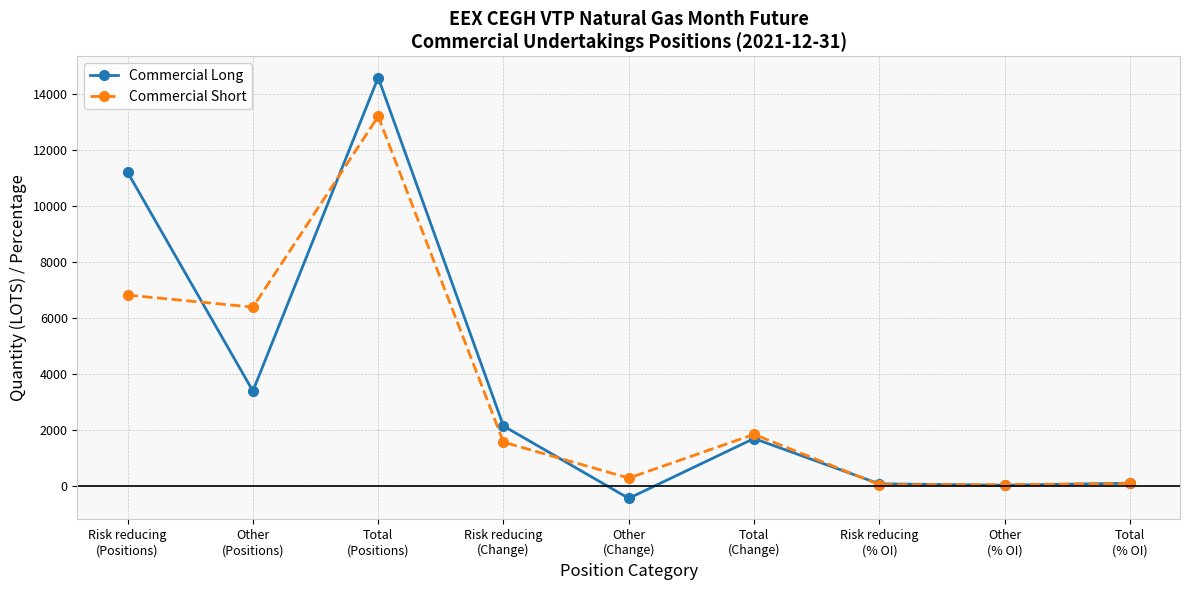

Which series has the widest spread of values?

Commercial Long